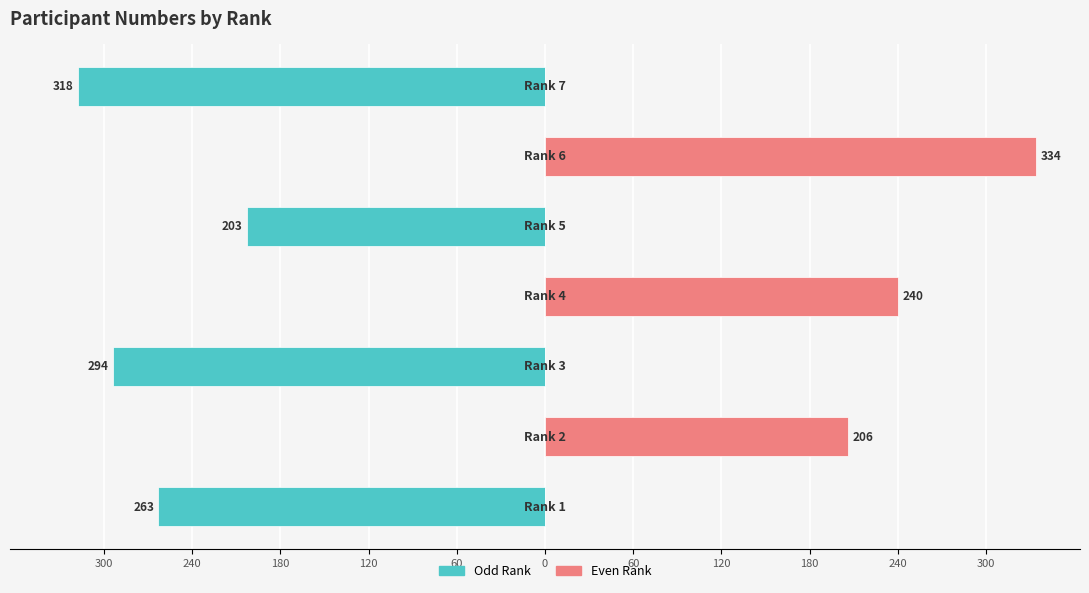

Rank the series by their maximum value, from lowest to highest.

Odd Rank, Even Rank